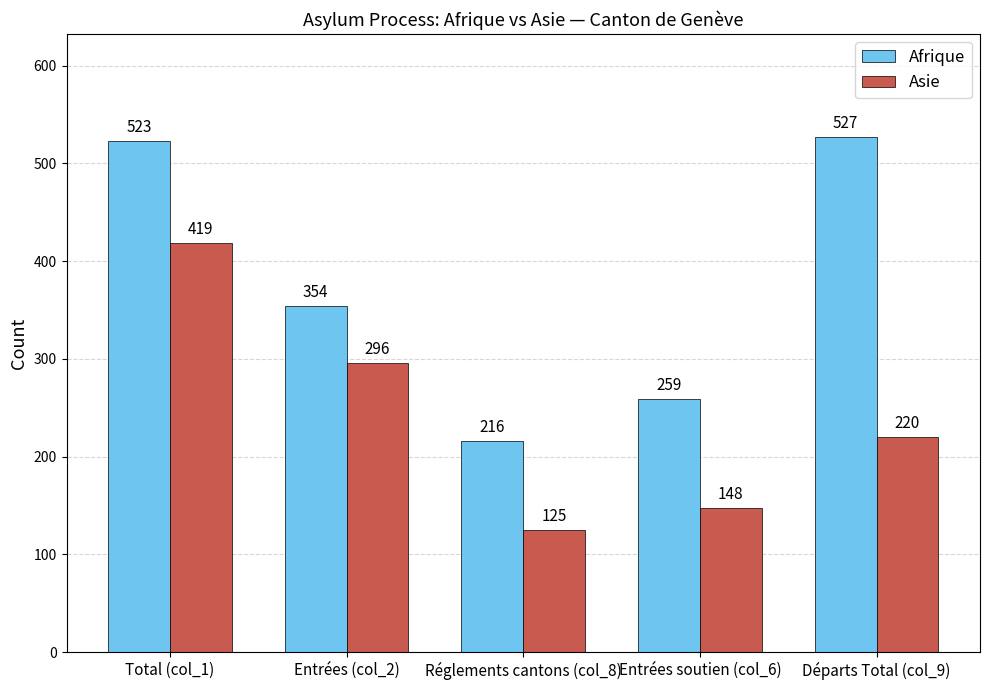

Reading right to left, transcribe all the data shown in this chart.

Afrique: Départs Total (col_9)=527	Entrées soutien (col_6)=259	Réglements cantons (col_8)=216	Entrées (col_2)=354	Total (col_1)=523
Asie: Départs Total (col_9)=220	Entrées soutien (col_6)=148	Réglements cantons (col_8)=125	Entrées (col_2)=296	Total (col_1)=419